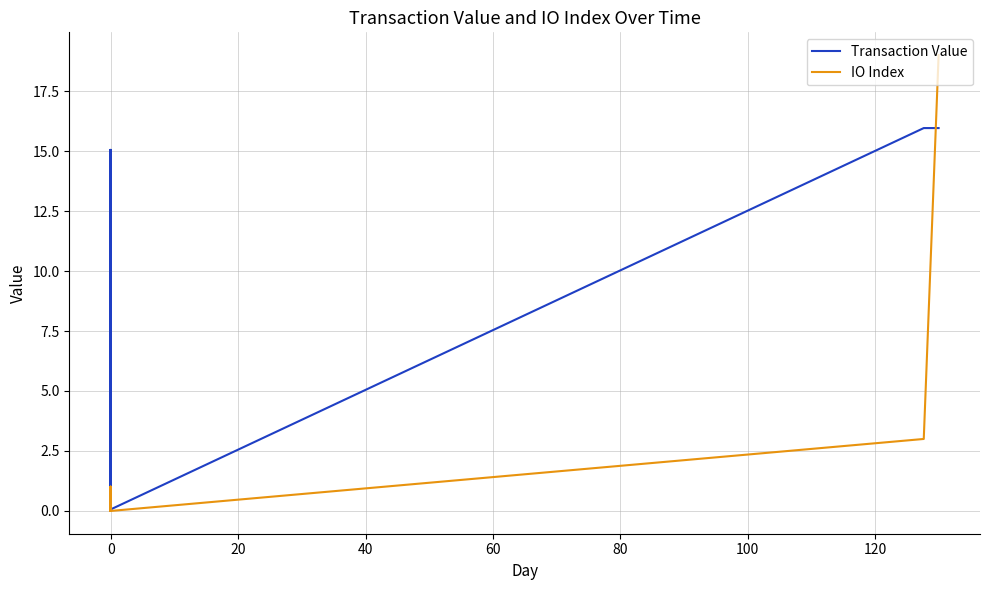

Is it true that Transaction Value equals 0.0 at 25?

False